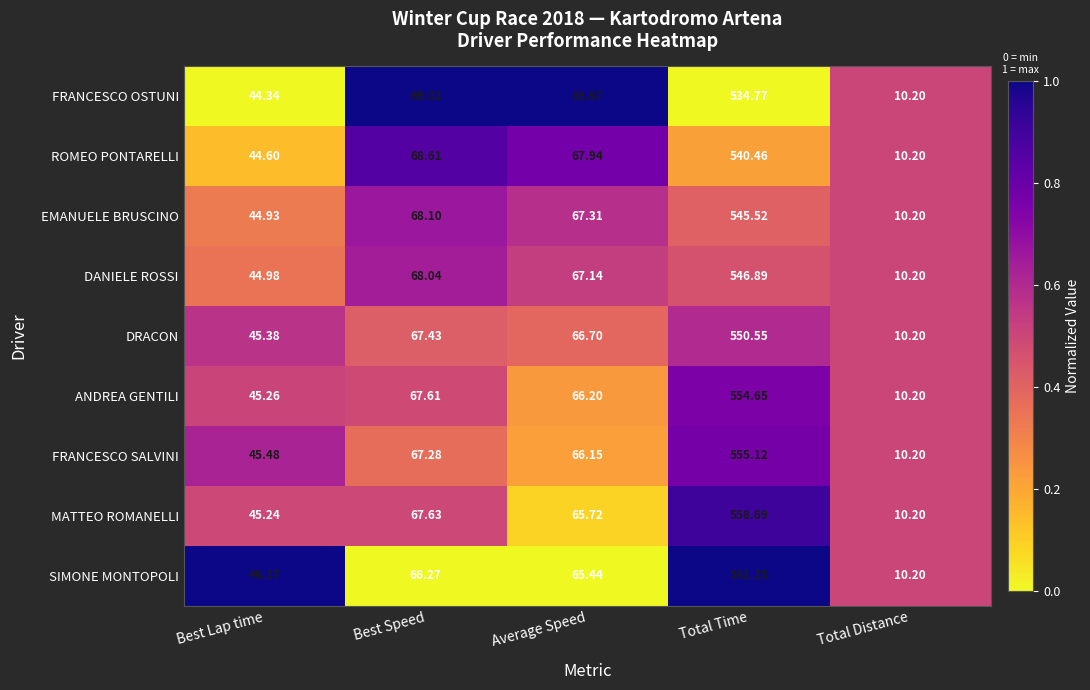

At which label does EMANUELE BRUSCINO first exceed 67?

Best Speed